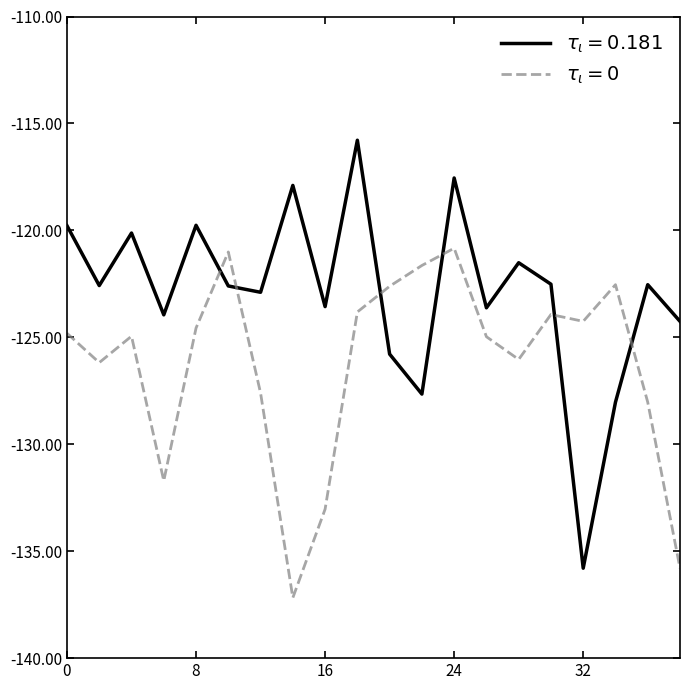

What is the minimum value shown in the chart?

-137.2